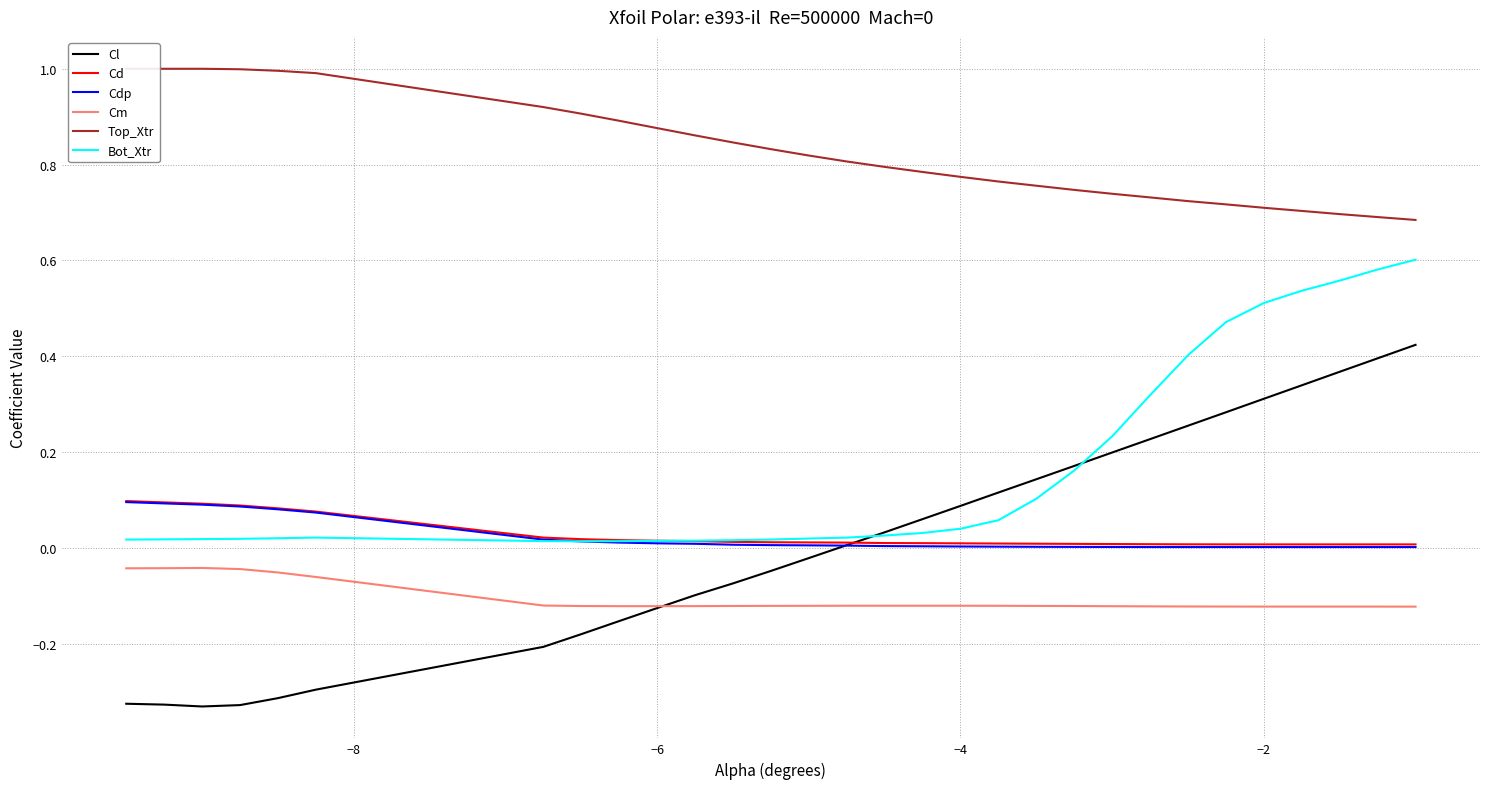

True or false: Cd and Cm cross at least once.

False